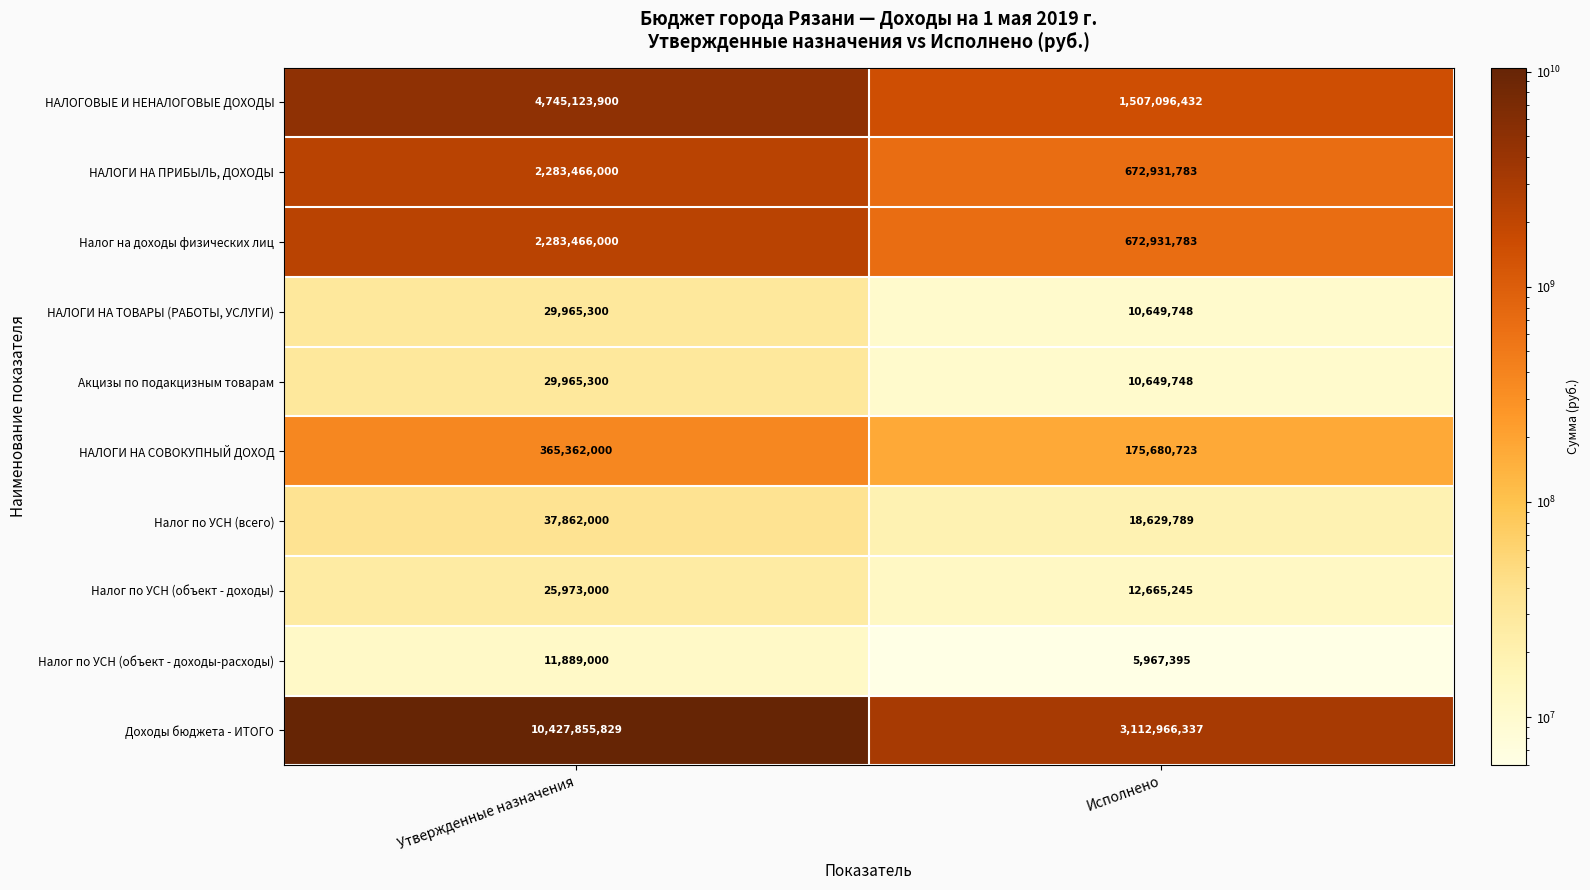

What value does the НАЛОГИ НА СОВОКУПНЫЙ ДОХОД series have at Утвержденные назначения?

365362000